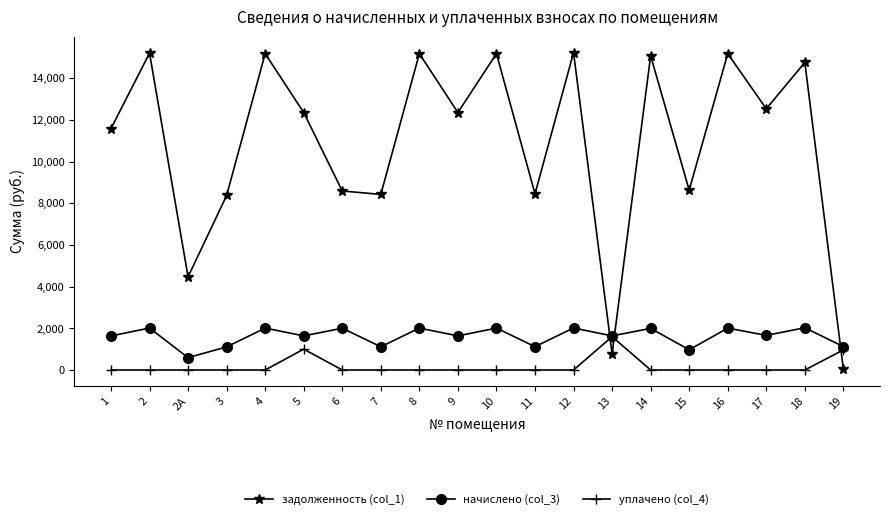

True or false: задолженность (col_1) has a value of 15228.2 at 12.

True